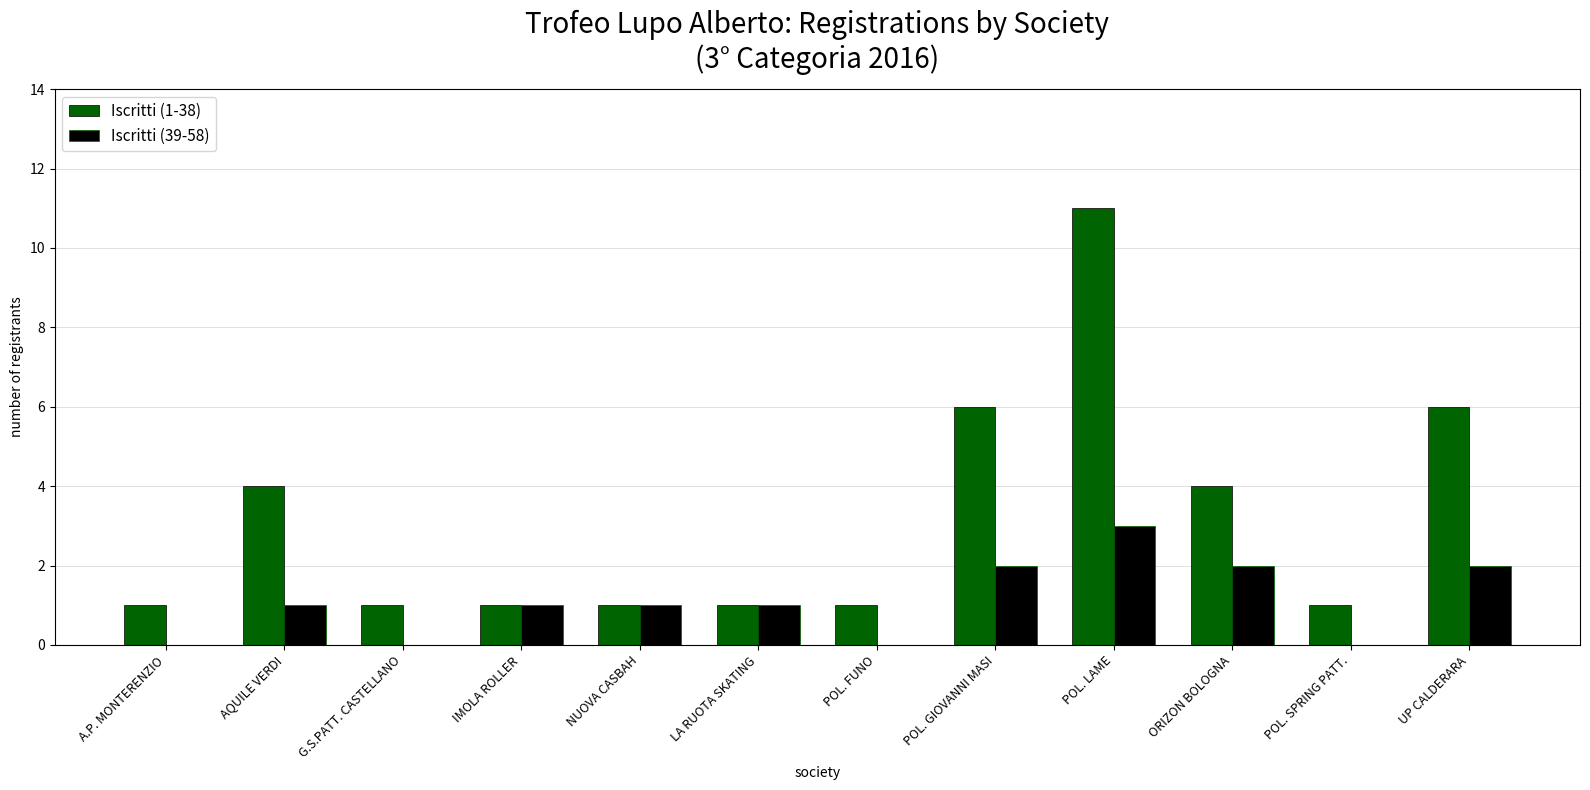

Which series has the largest total across all categories?

Iscritti (1-38)